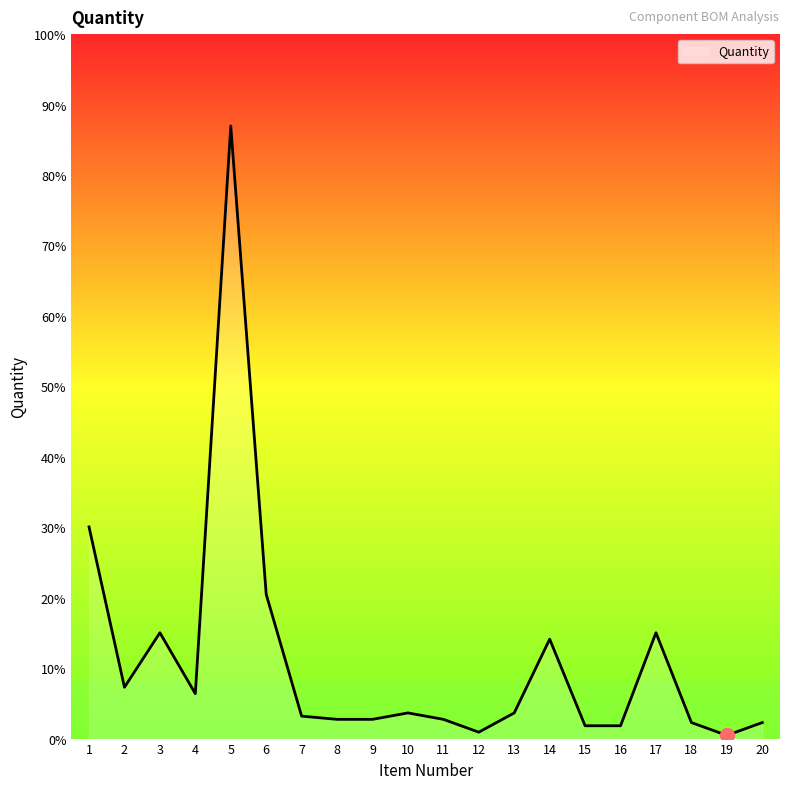

How many data points are less than 8?

10